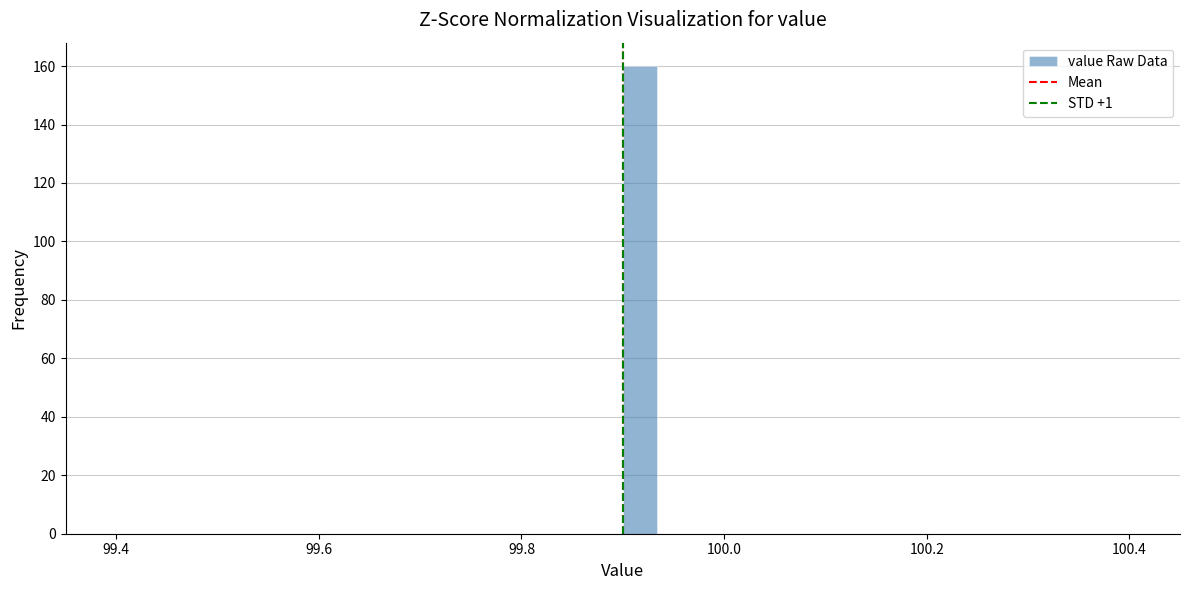

Around what value on the x-axis is the tallest bar? Give the approximate position of its centre, as read against the axis.

99.92